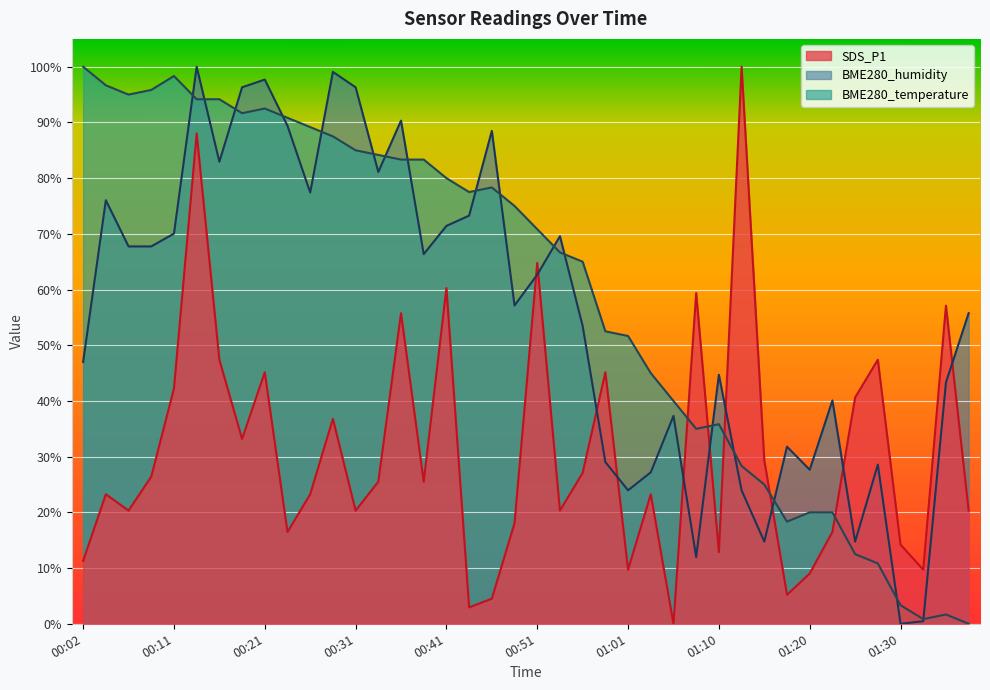

Reading right to left, extract all data points from this chart.

SDS_P1: 01:37=20.3	01:35=57.1	01:32=9.7	01:30=14.2	01:28=47.4	01:25=40.6	01:23=16.5	01:20=9.0	01:18=5.2	01:15=29.3	01:13=100.0	01:10=12.9	01:08=59.4	01:06=0.0	01:03=23.3	01:01=9.7	00:58=45.1	00:56=27.1	00:53=20.3	00:51=64.8	00:49=18.1	00:46=4.5	00:44=2.9	00:41=60.3	00:39=25.5	00:36=55.8	00:34=25.5	00:31=20.3	00:28=36.8	00:26=23.3	00:24=16.5	00:21=45.1	00:19=33.2	00:16=47.4	00:14=88.0	00:11=42.2	00:09=26.4	00:06=20.3	00:04=23.3	00:02=11.3
BME280_humidity: 01:37=55.8	01:35=43.3	01:32=0.5	01:30=0.0	01:28=28.6	01:25=14.7	01:23=40.1	01:20=27.6	01:18=31.8	01:15=14.7	01:13=24.0	01:10=44.7	01:08=12.0	01:06=37.3	01:03=27.2	01:01=24.0	00:58=29.0	00:56=53.5	00:53=69.6	00:51=62.7	00:49=57.1	00:46=88.5	00:44=73.3	00:41=71.4	00:39=66.4	00:36=90.3	00:34=81.1	00:31=96.3	00:28=99.1	00:26=77.4	00:24=89.4	00:21=97.7	00:19=96.3	00:16=82.9	00:14=100.0	00:11=70.0	00:09=67.7	00:06=67.7	00:04=76.0	00:02=47.0
BME280_temperature: 01:37=0.0	01:35=1.7	01:32=0.8	01:30=3.3	01:28=10.8	01:25=12.5	01:23=20.0	01:20=20.0	01:18=18.3	01:15=25.0	01:13=28.3	01:10=35.8	01:08=35.0	01:06=40.0	01:03=45.0	01:01=51.7	00:58=52.5	00:56=65.0	00:53=66.7	00:51=70.8	00:49=75.0	00:46=78.3	00:44=77.5	00:41=80.0	00:39=83.3	00:36=83.3	00:34=84.2	00:31=85.0	00:28=87.5	00:26=89.2	00:24=90.8	00:21=92.5	00:19=91.7	00:16=94.2	00:14=94.2	00:11=98.3	00:09=95.8	00:06=95.0	00:04=96.7	00:02=100.0